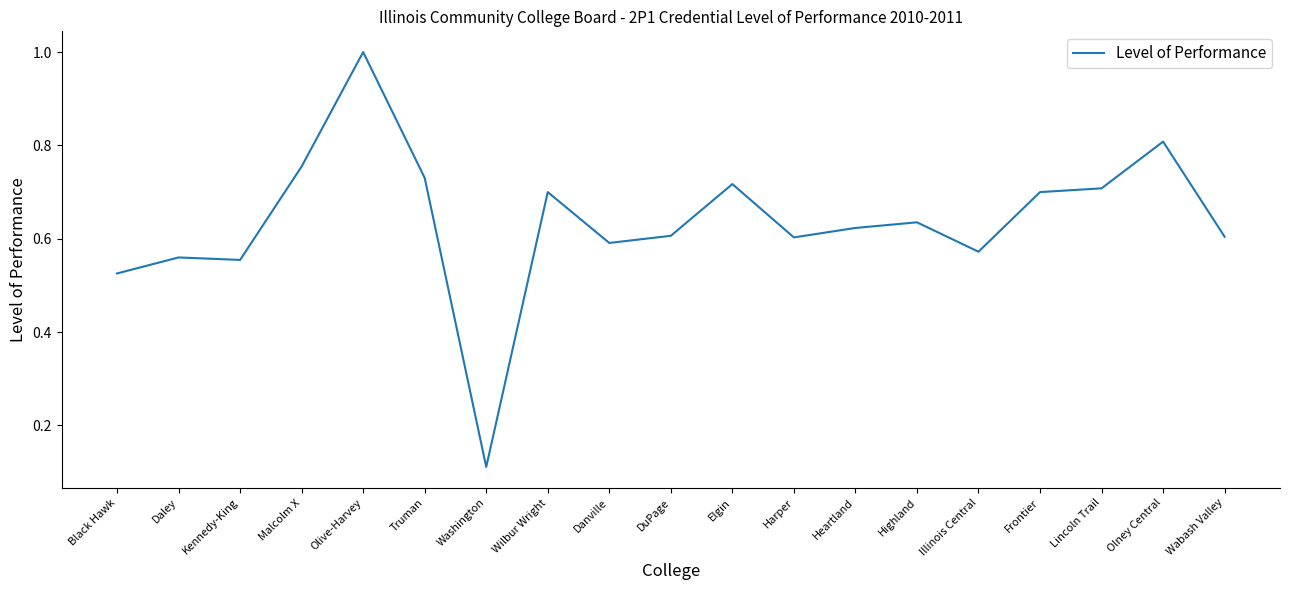

What is the change in value from Washington to Wabash Valley?

+0.5